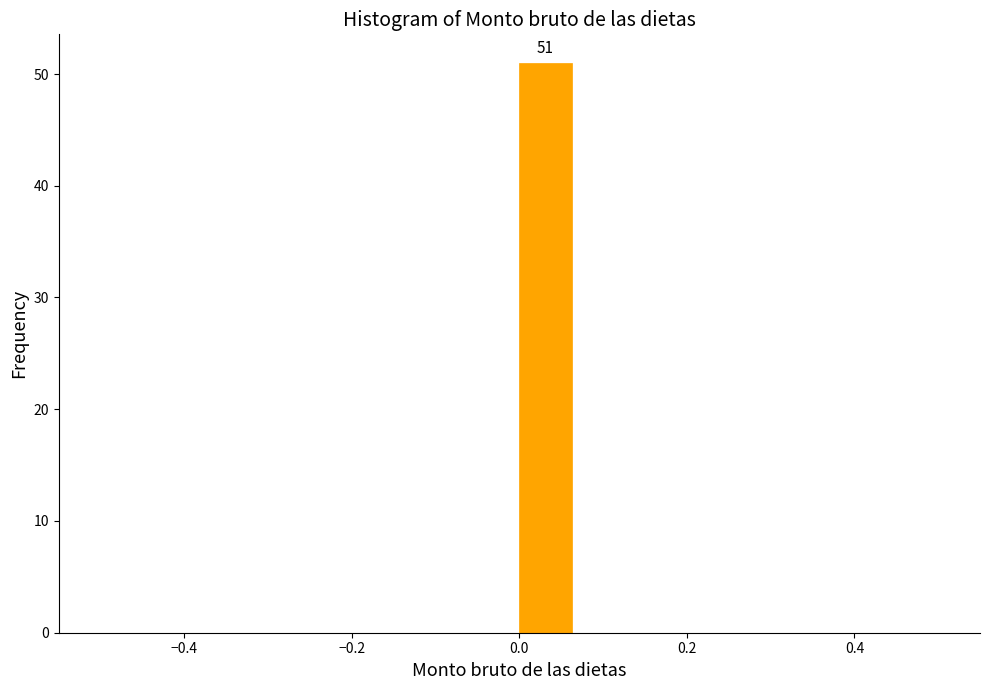

Read against the x-axis, roughly where is the centre of the tallest bar?

0.04